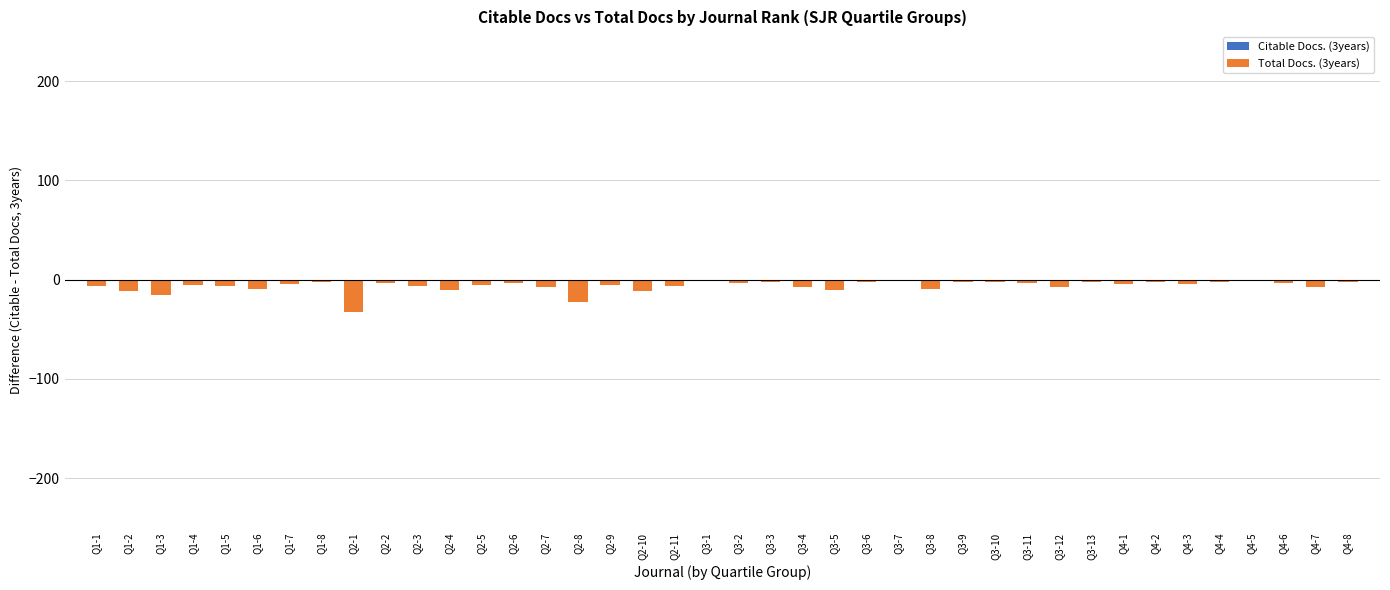

What is the sum of all values?

-254